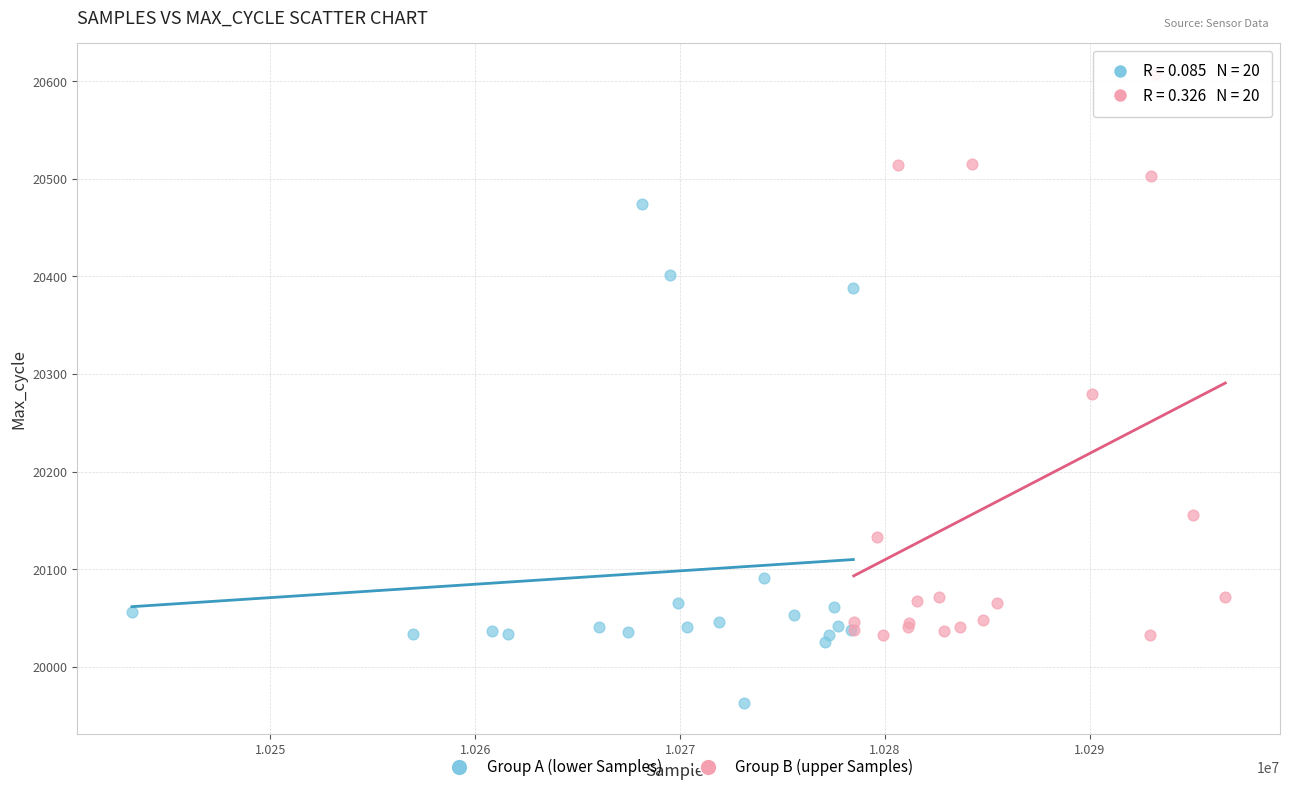

Which series reaches the maximum Y coordinate?

Group B (upper Samples)